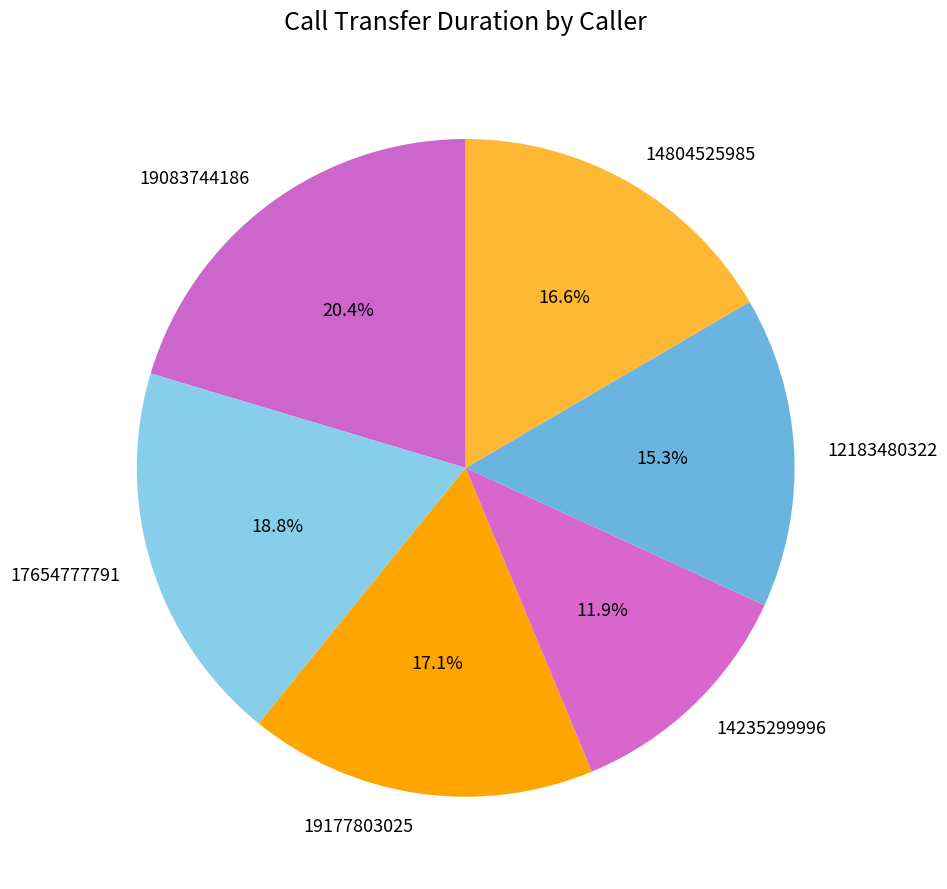

Is there a majority slice in this chart?

No